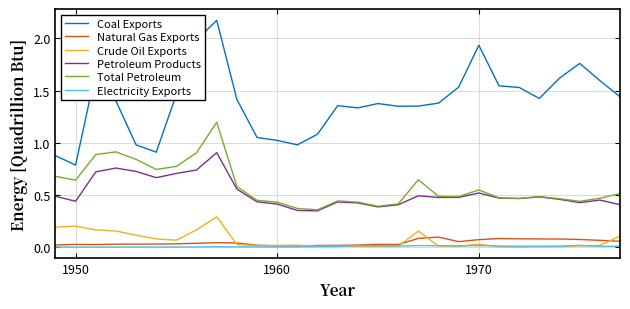

At how many categories does at least one series exceed 1?

24